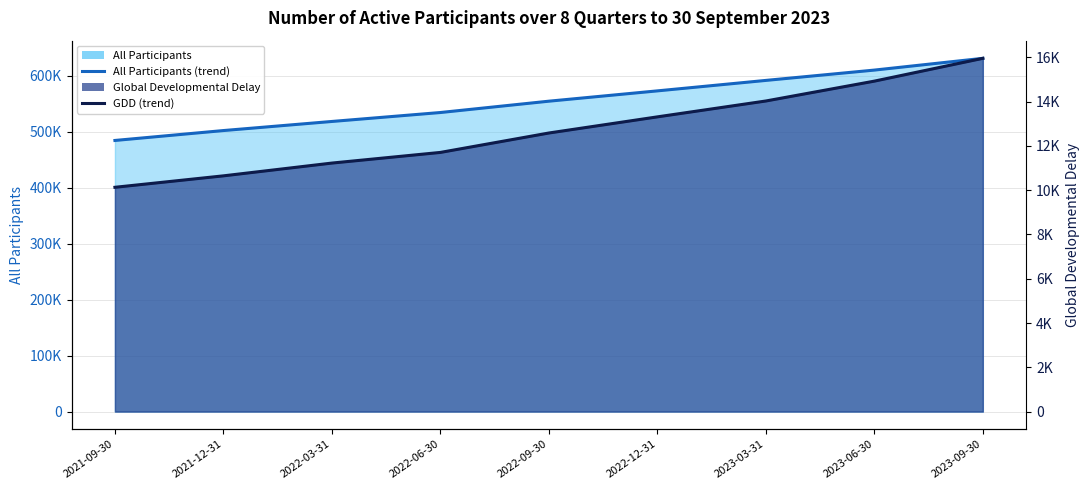

At how many categories does at least one series exceed 602939?

2